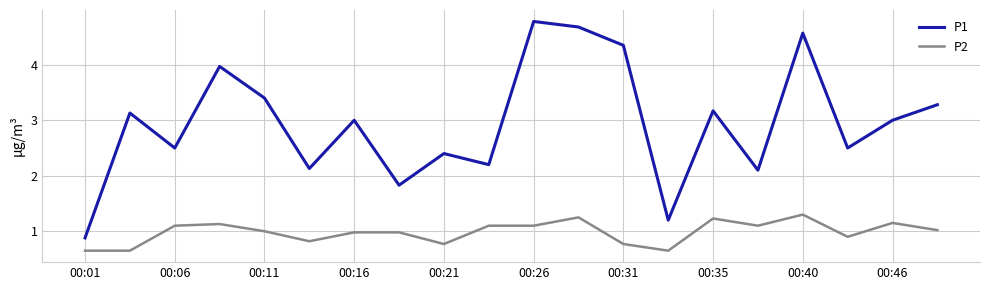

Which series has the largest total across all categories?

P1